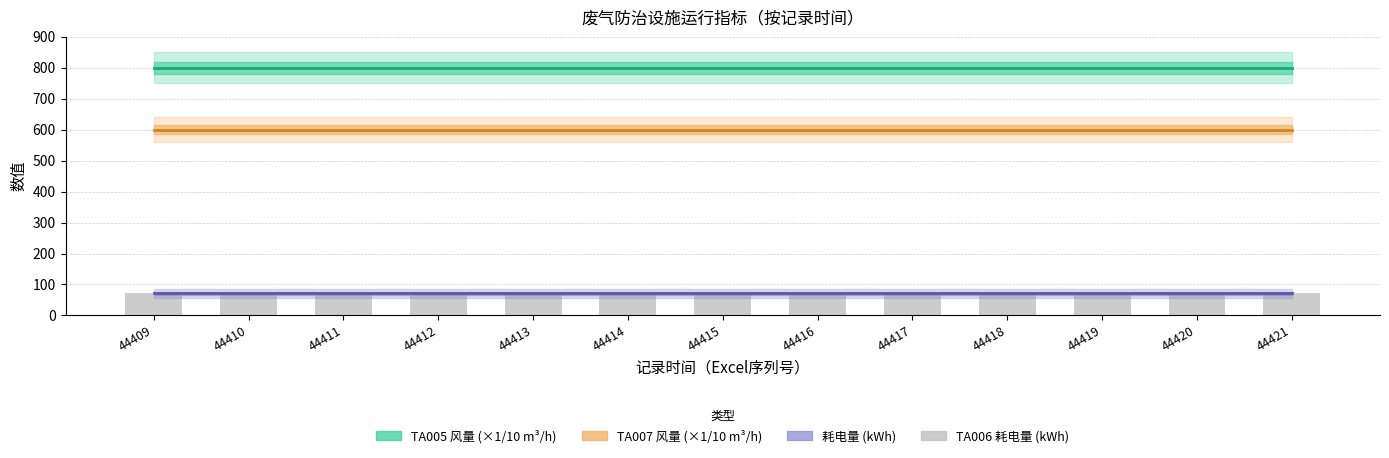

The value of TA006 耗电量 (kWh) at 44413 is 72. True or false?

True